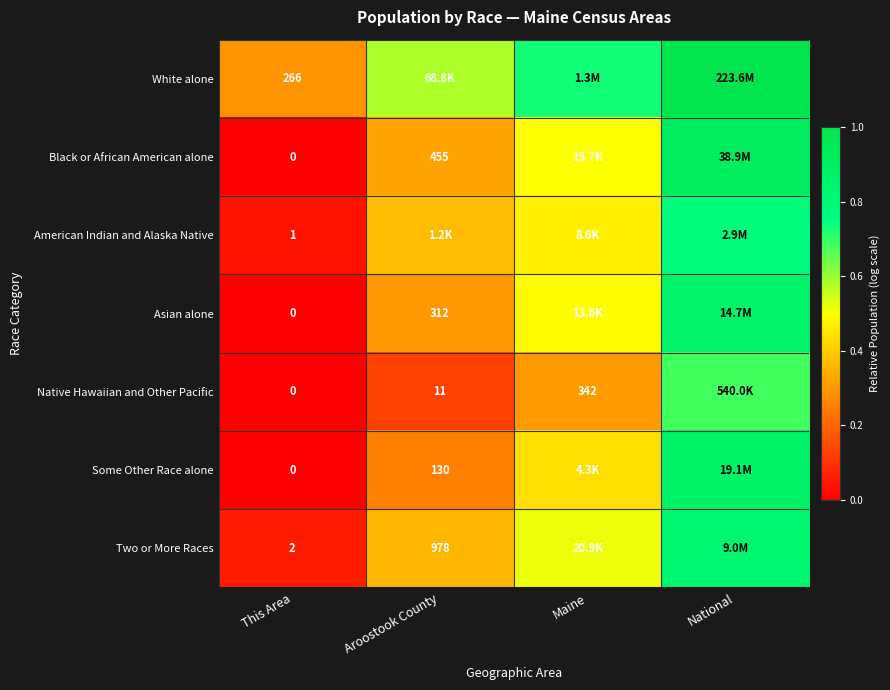

Rank the categories by Some Other Race alone value from highest to lowest.

National, Maine, Aroostook County, This Area